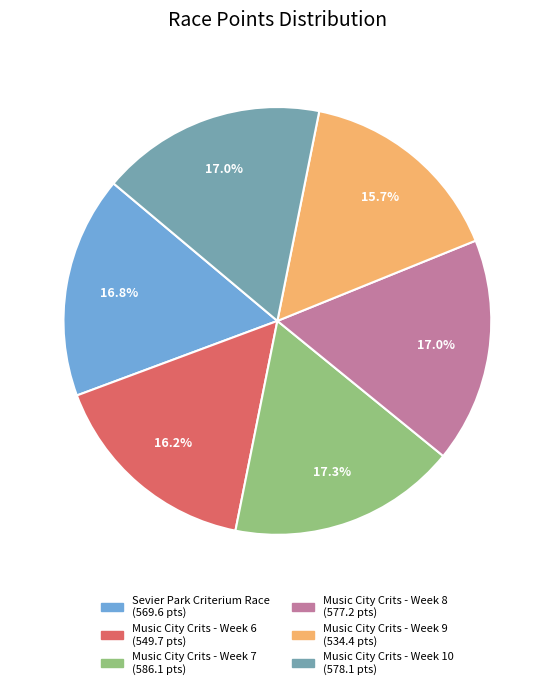

To the nearest percent, what is the combined percentage of Music City Crits - Week 10 and Sevier Park Criterium Race?

34%